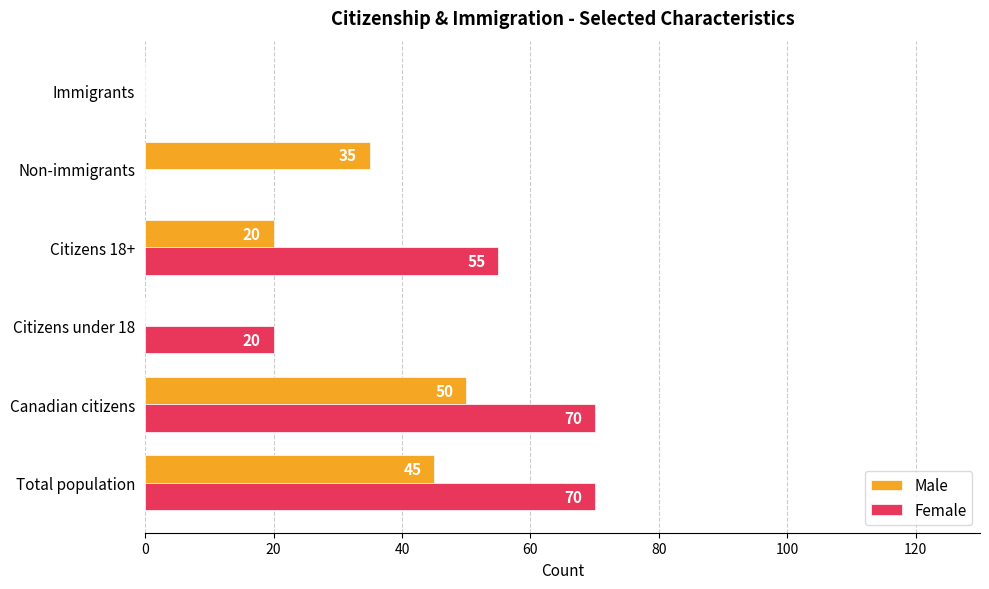

What is the greatest value displayed?

70